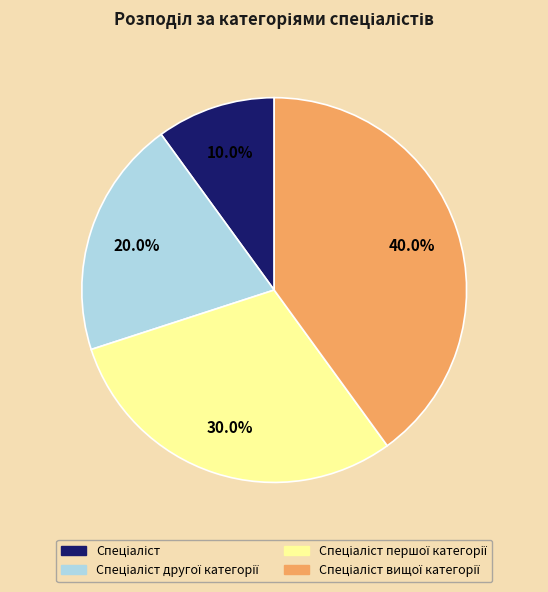

Is there any slice that represents more than half of the pie?

No